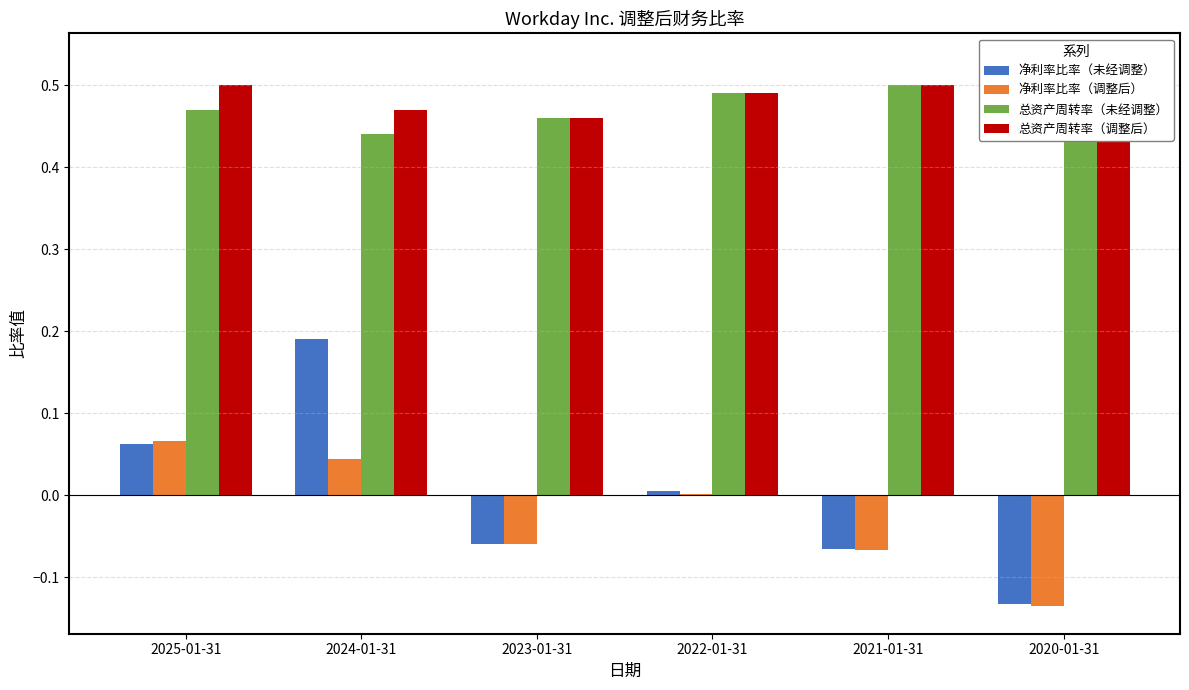

What position from the right is 2022-01-31?

3